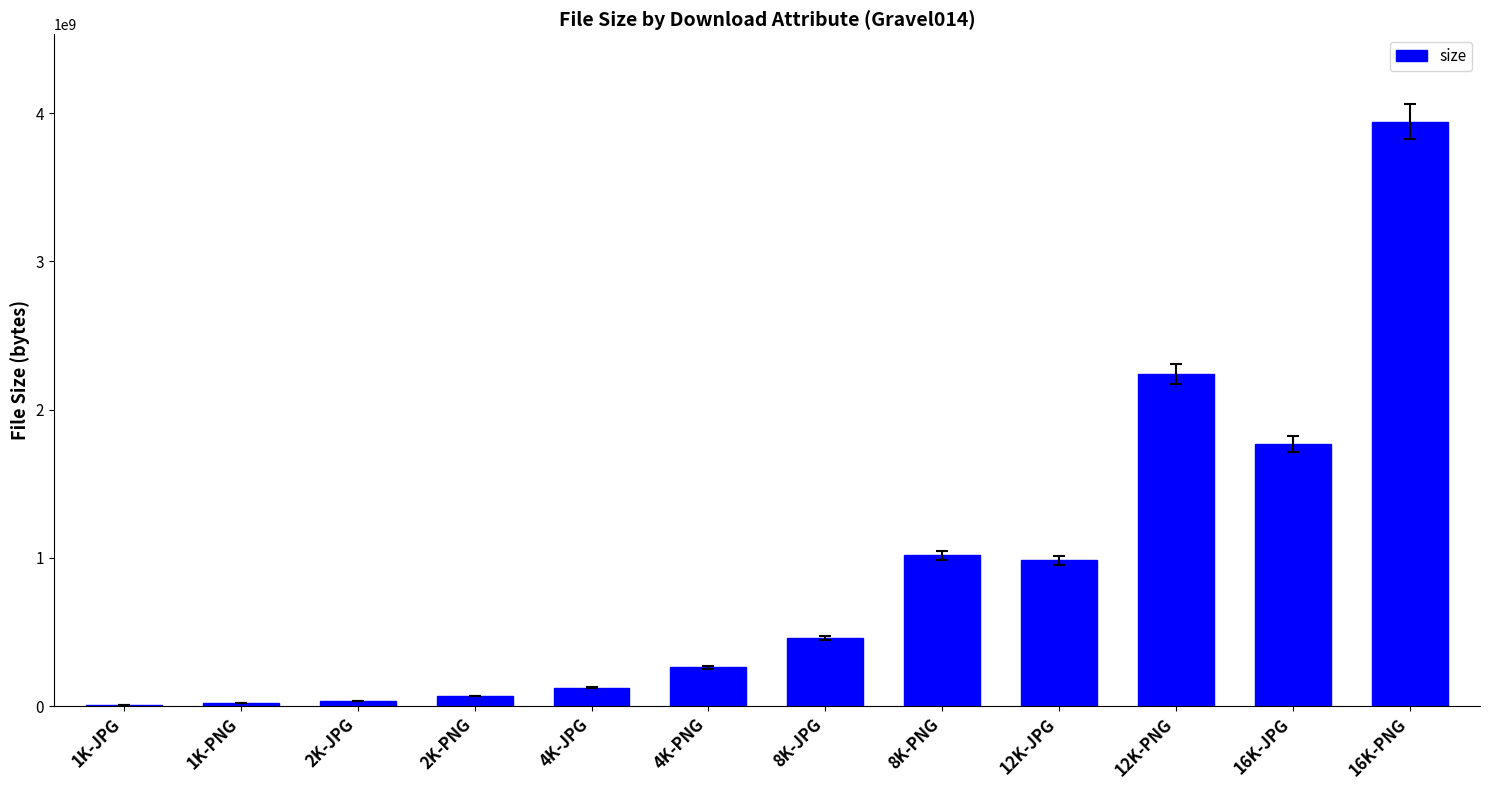

The chart shows a value of 1768523731 at 16K-JPG. True or false?

True